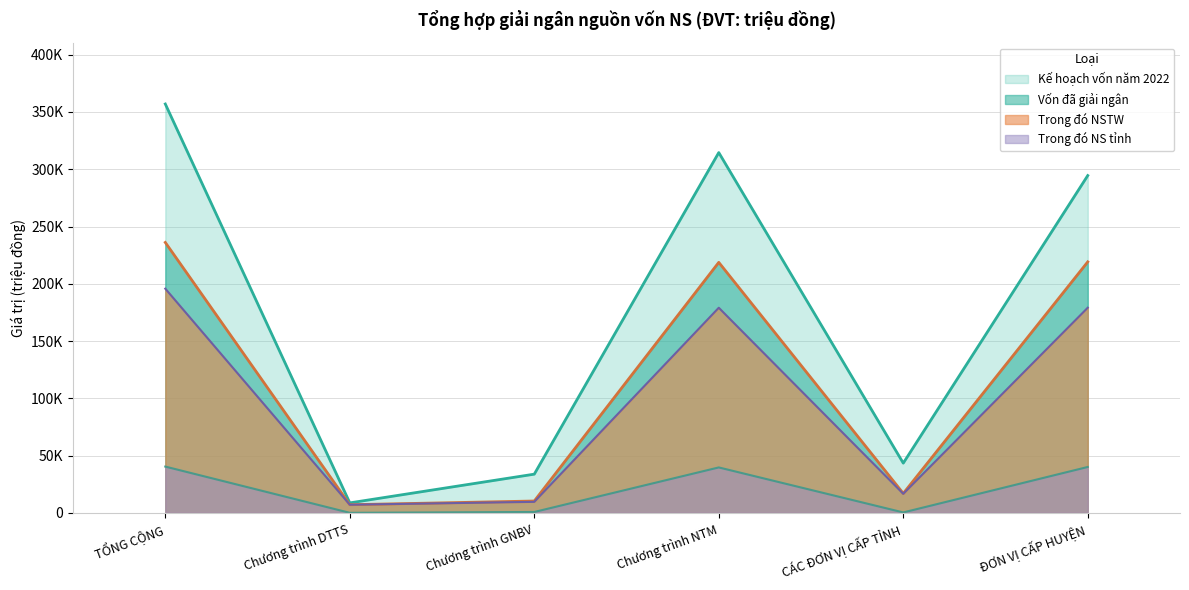

What is the difference between the Trong đó NSTW values at Chương trình NTM and Chương trình DTTS?

171996.8